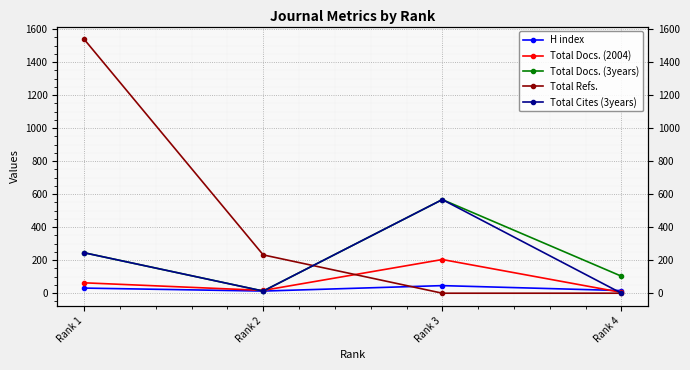

What is the maximum value shown in the chart?

1538